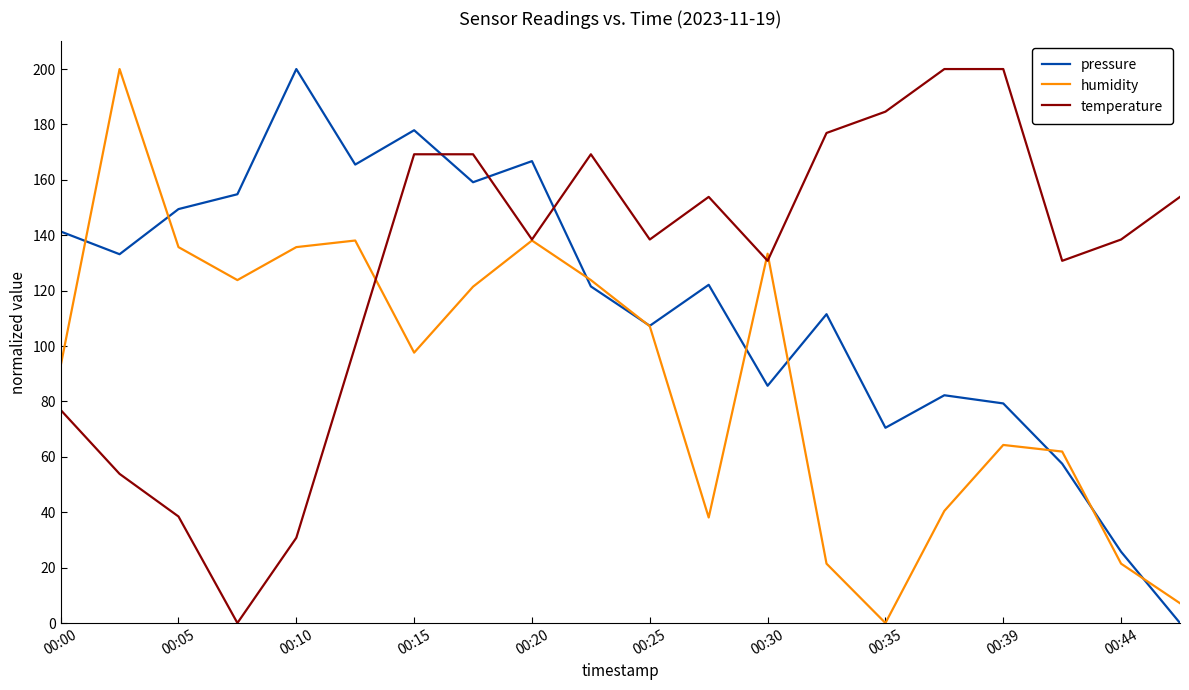

Which series has the largest total across all categories?

temperature